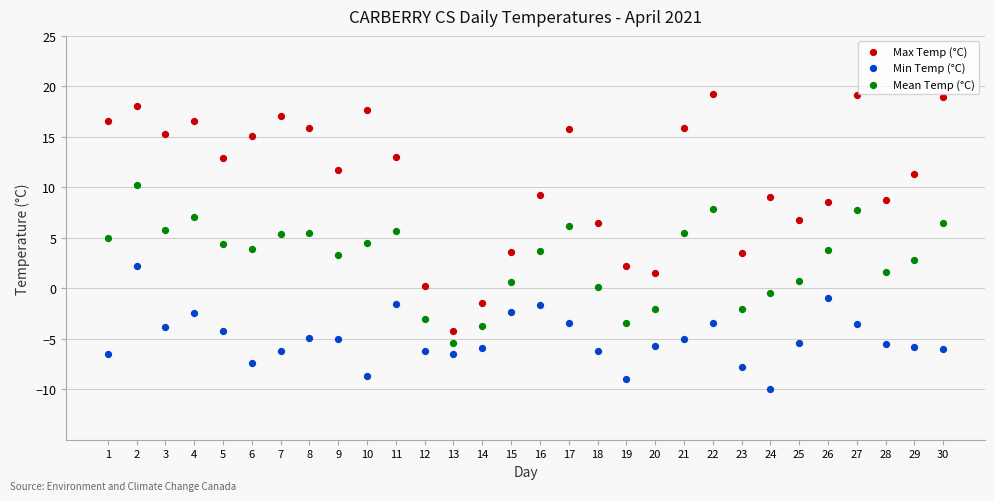

What are all the series names shown in the legend?

Max Temp (°C), Min Temp (°C), Mean Temp (°C)